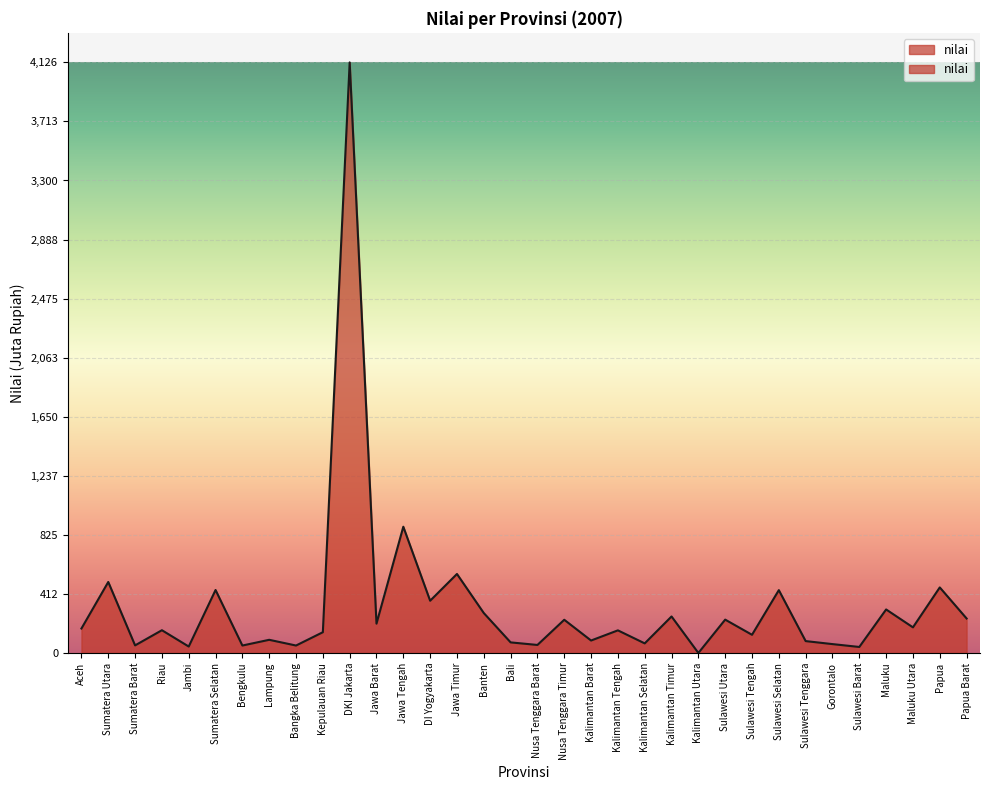

Rank the categories by value from lowest to highest.

Kalimantan Utara, Sulawesi Barat, Jambi, Bengkulu, Bangka Belitung, Sumatera Barat, Nusa Tenggara Barat, Gorontalo, Kalimantan Selatan, Bali, Sulawesi Tenggara, Kalimantan Barat, Lampung, Sulawesi Tengah, Kepulauan Riau, Kalimantan Tengah, Riau, Aceh, Maluku Utara, Jawa Barat, Nusa Tenggara Timur, Sulawesi Utara, Papua Barat, Kalimantan Timur, Banten, Maluku, DI Yogyakarta, Sulawesi Selatan, Sumatera Selatan, Papua, Sumatera Utara, Jawa Timur, Jawa Tengah, DKI Jakarta